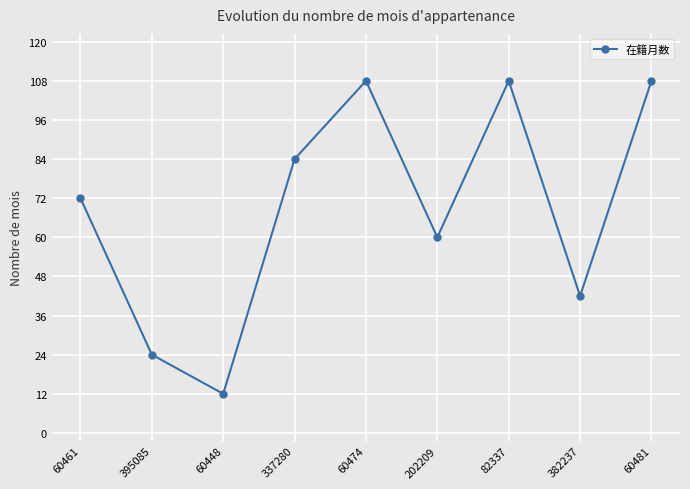

At which category does the data reach its first local valley?

60448